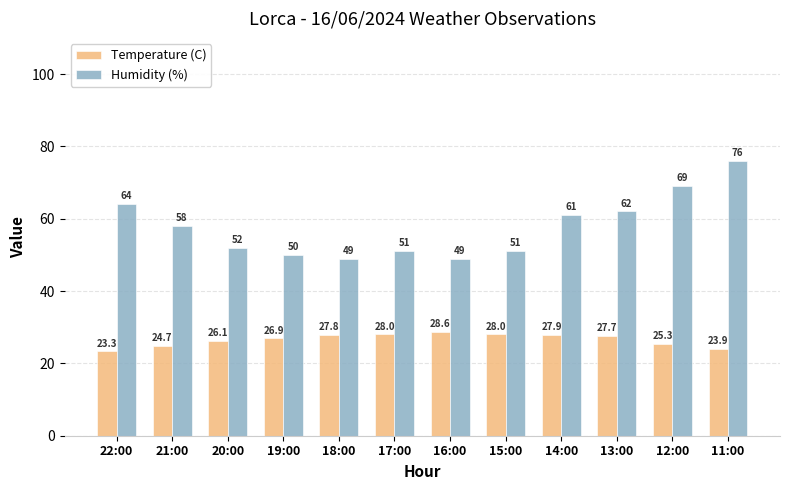

What is the difference between the Humidity (%) values at 13:00 and 21:00?

4.0